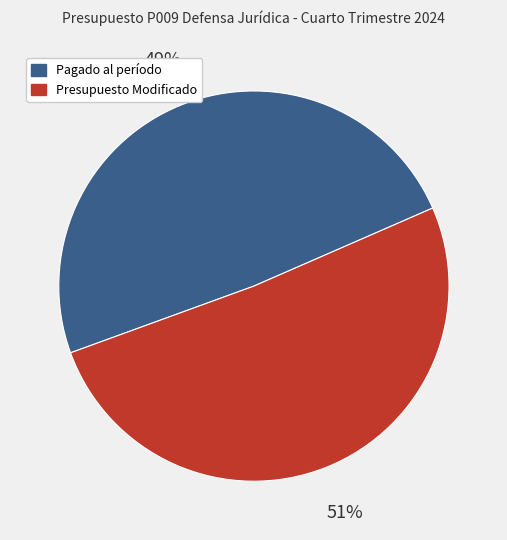

Do Presupuesto Modificado and Pagado al período together represent more than half of the pie?

Yes